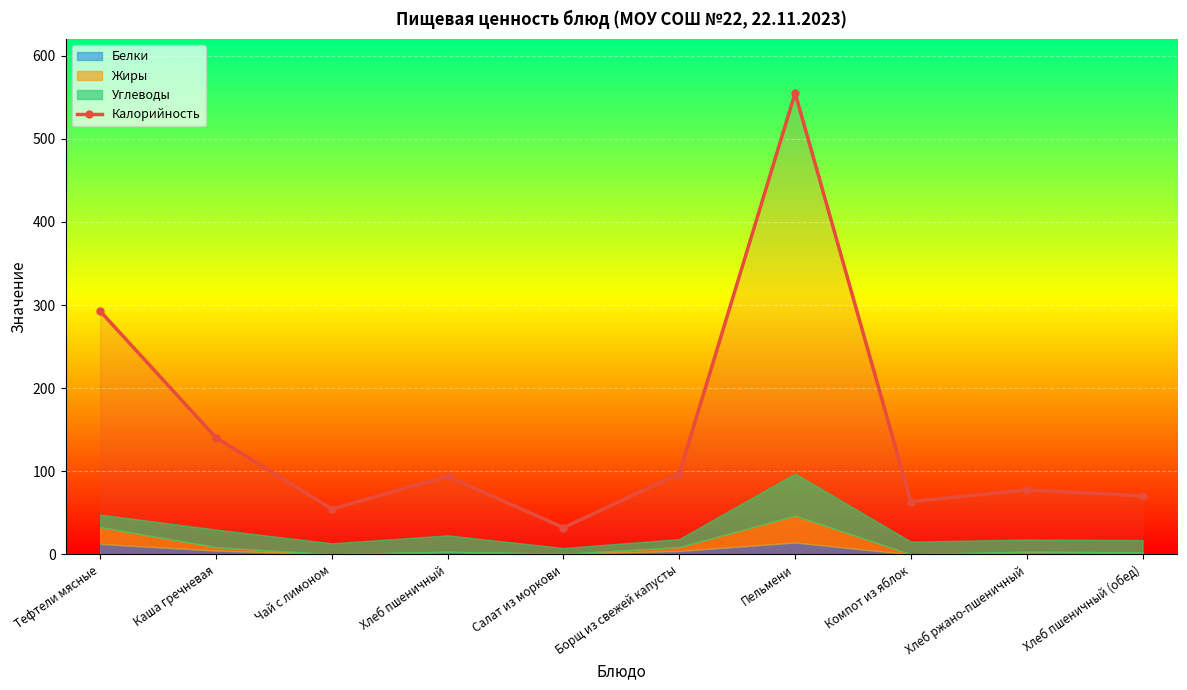

At which category does the data reach its first local peak?

Хлеб пшеничный